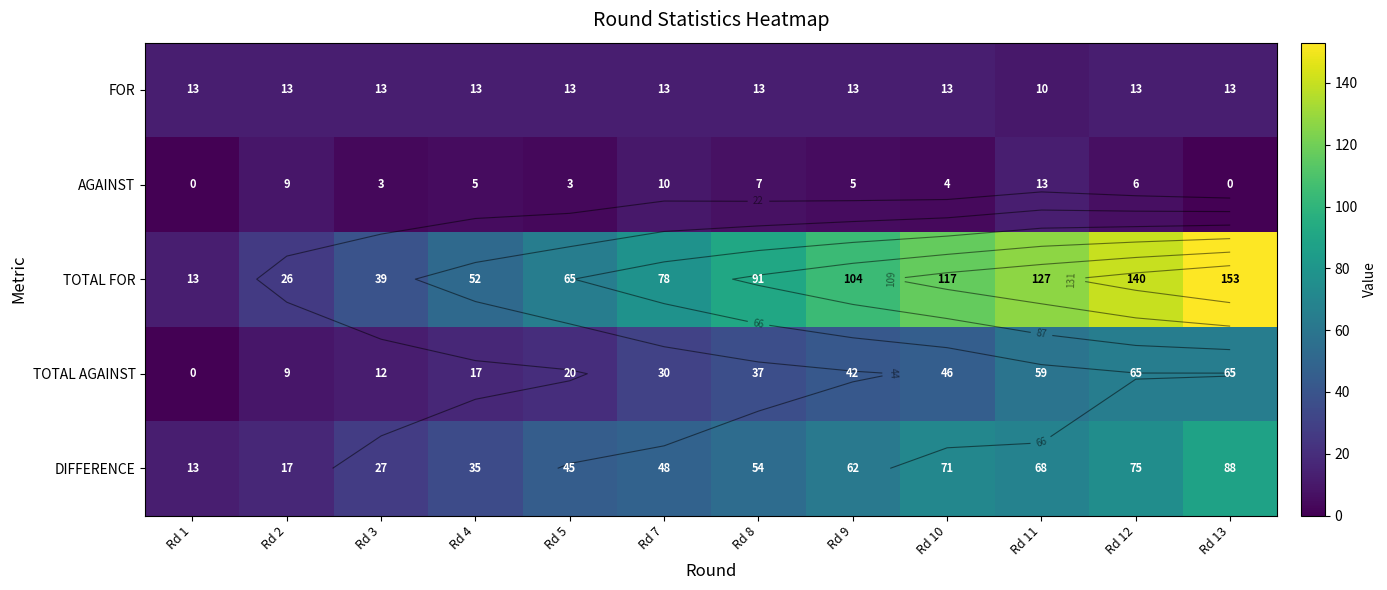

At which label does TOTAL FOR first exceed 91?

Rd 9